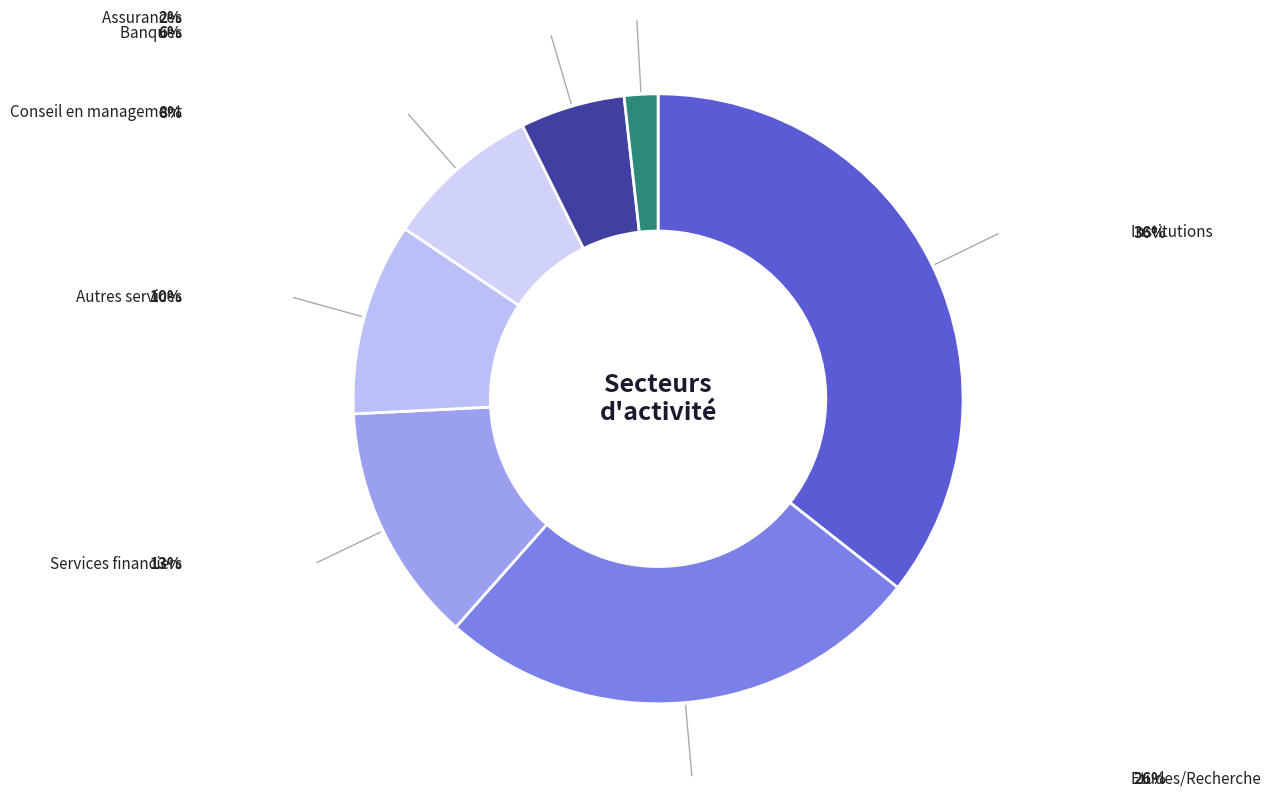

Count the number of slices in the pie.

7